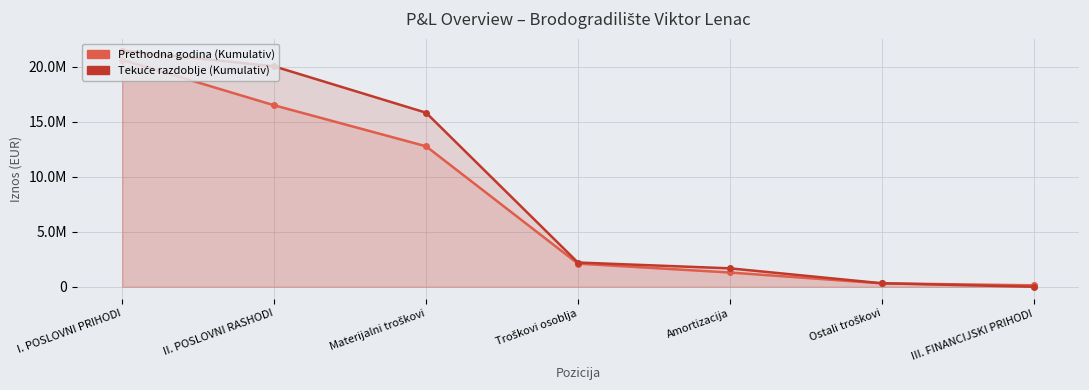

Rank the series by their average value, from lowest to highest.

Prethodna godina (Kumulativ), Tekuće razdoblje (Kumulativ)